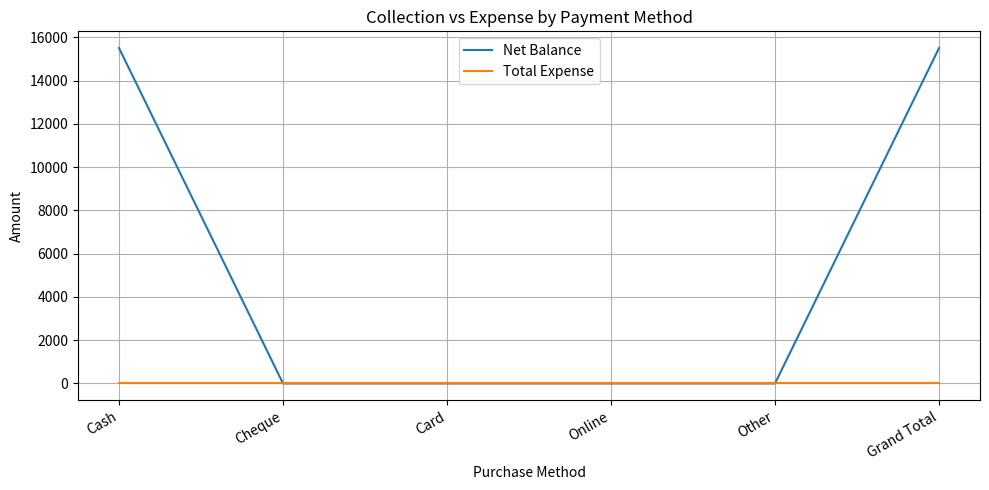

List the series in order of their peak value, highest first.

Net Balance, Total Expense